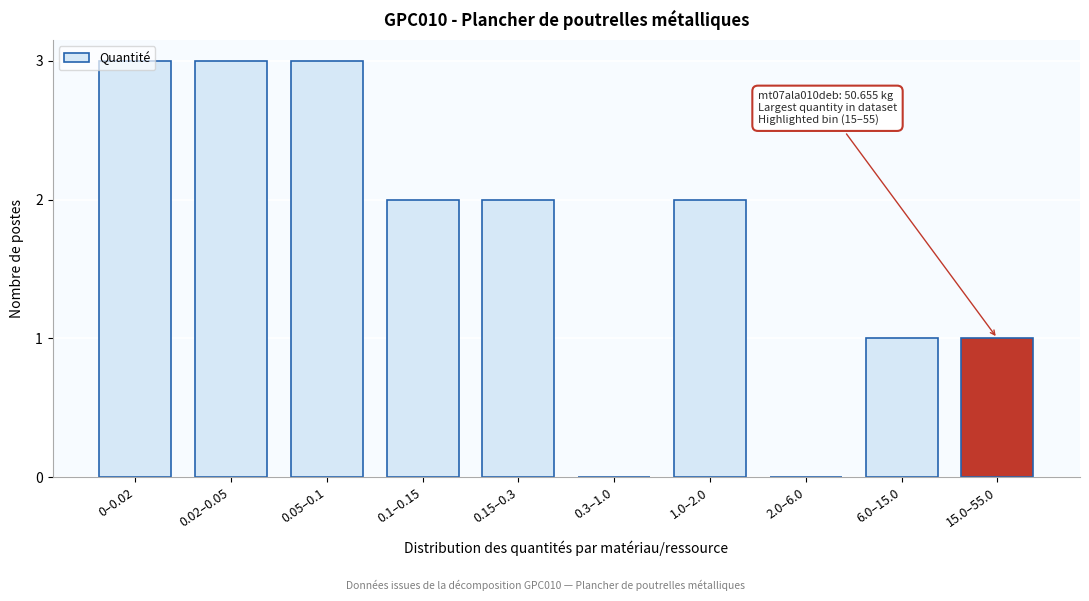

What is the ratio of the value at 15.0–55.0 to the value at 0.02–0.05?

0.3